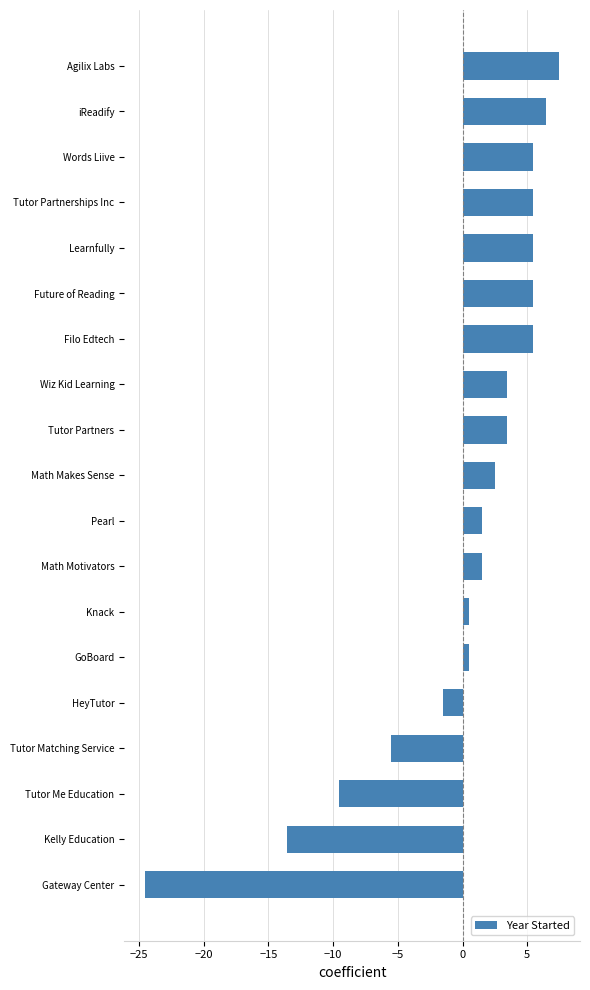

True or false: the data shows -37.2 at Gateway Center.

False